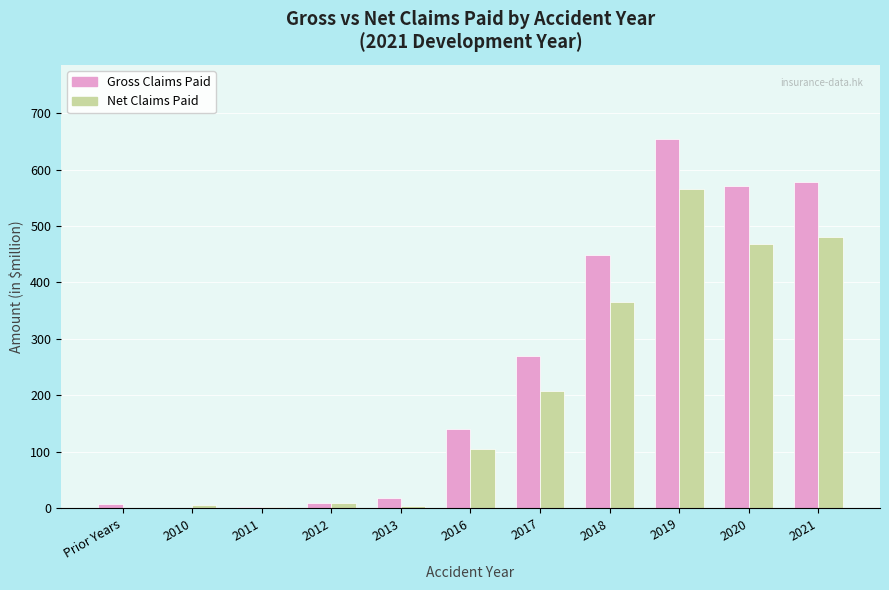

At which label is Net Claims Paid closest to 283?

2017